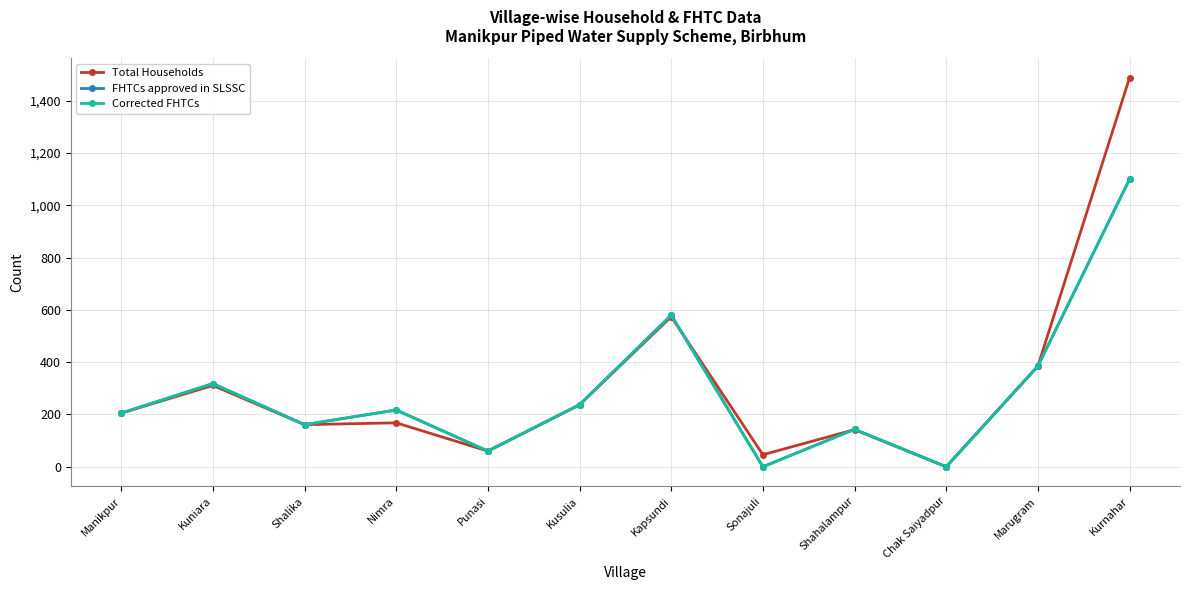

Is this an area chart (filled region under the line)?

No